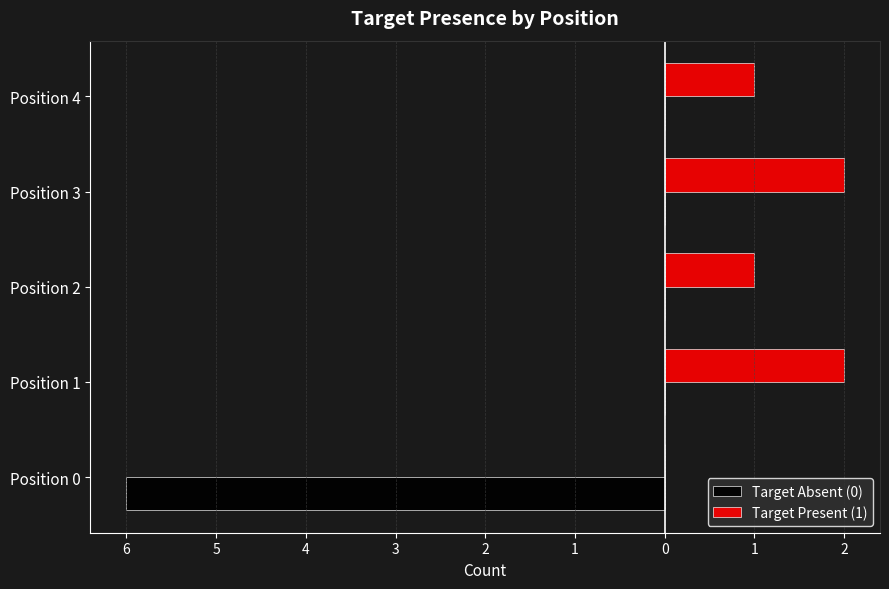

What is the difference between the second highest and minimum values in the Target Present (1) series?

2